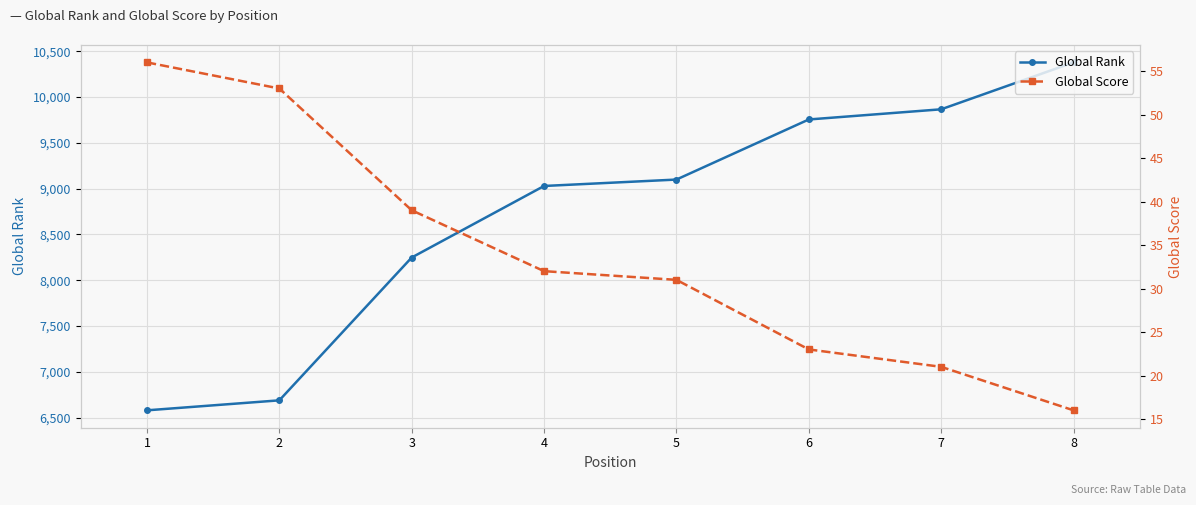

Is it true that Global Rank equals 6689 at 2?

True